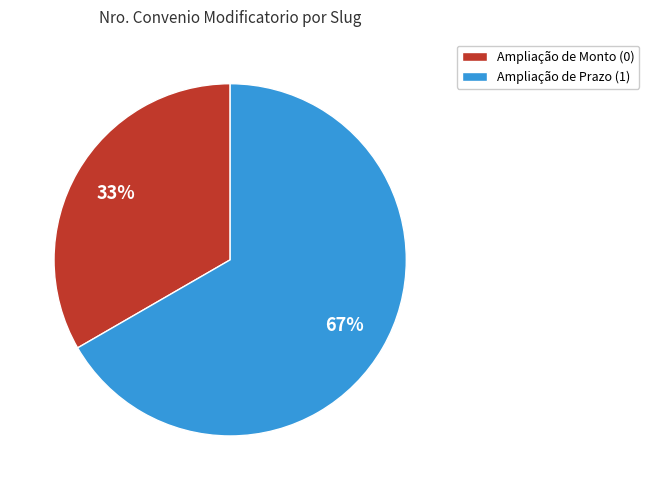

Is Ampliação de Prazo (1) the majority of the pie?

Yes